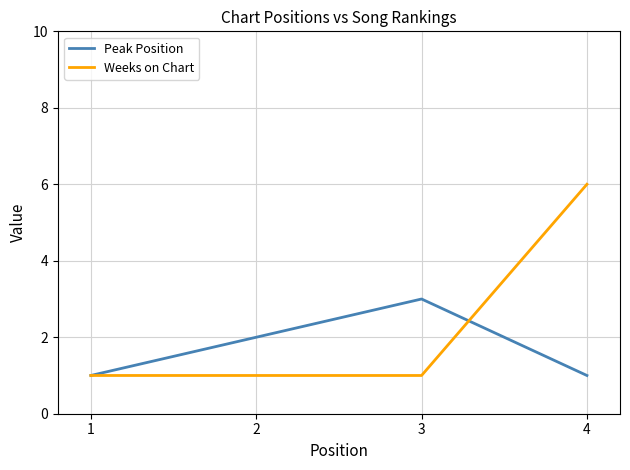

What is the difference between the maximum and minimum values in the Weeks on Chart series?

5